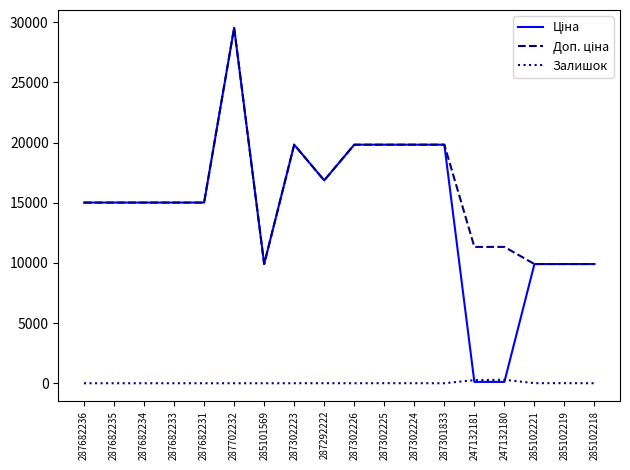

What is the difference between the highest and lowest values at 287682234?

15019.2